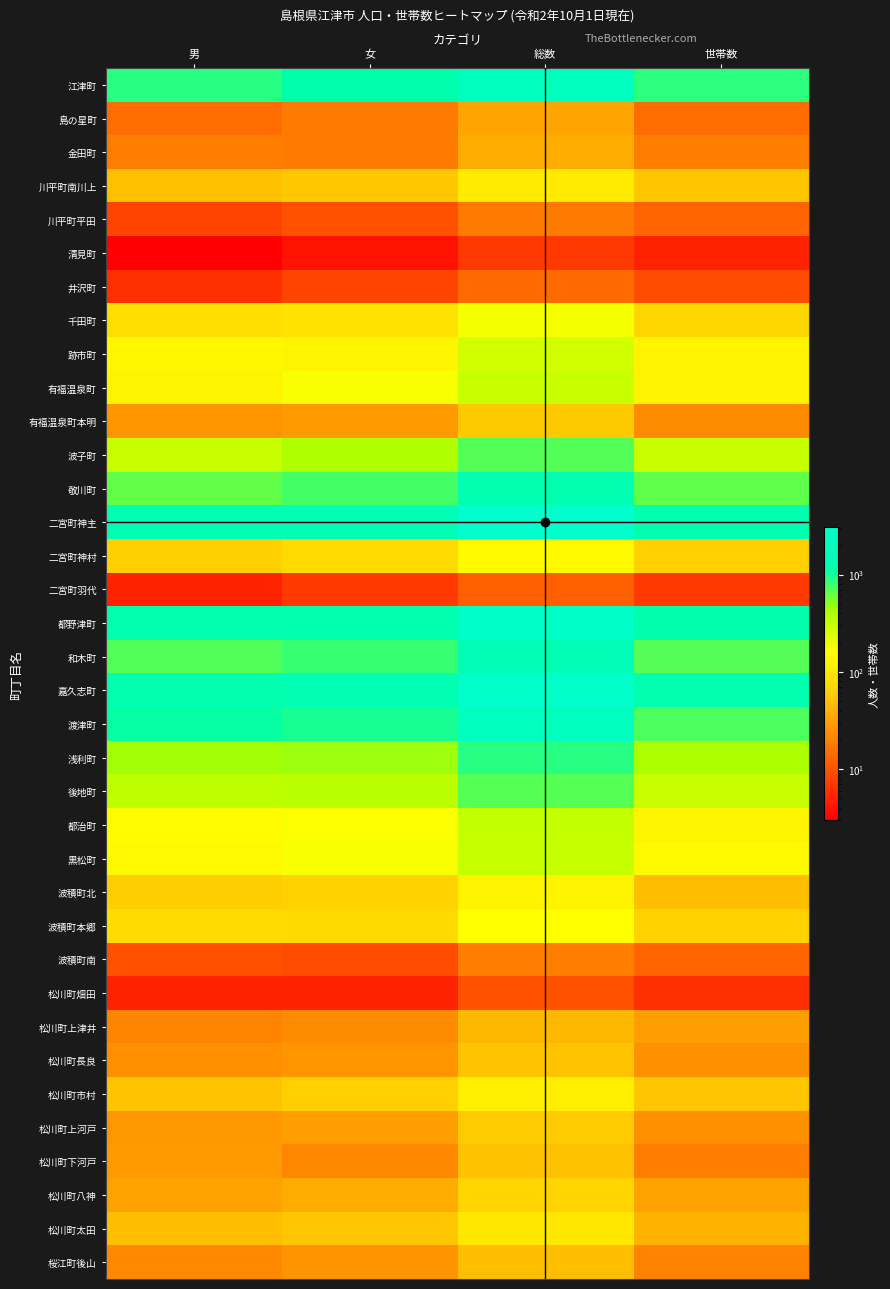

Reading right to left, what are all the values shown in this chart?

江津町: 世帯数=883	総数=2102	女=1194	男=908
島の星町: 世帯数=15	総数=33	女=18	男=15
金田町: 世帯数=19	総数=37	女=18	男=19
川平町南川上: 世帯数=54	総数=105	女=55	男=50
川平町平田: 世帯数=13	総数=18	女=10	男=8
清見町: 世帯数=5	総数=7	女=4	男=3
井沢町: 世帯数=9	総数=14	女=8	男=6
千田町: 世帯数=72	総数=177	女=92	男=85
跡市町: 世帯数=125	総数=262	女=129	男=133
有福温泉町: 世帯数=125	総数=296	女=168	男=128
有福温泉町本明: 世帯数=23	総数=56	女=29	男=27
波子町: 世帯数=298	総数=694	女=392	男=302
敬川町: 世帯数=655	総数=1411	女=771	男=640
二宮町神主: 世帯数=1290	総数=3076	女=1559	男=1517
二宮町神村: 世帯数=64	総数=141	女=78	男=63
二宮町羽代: 世帯数=7	総数=12	女=7	男=5
都野津町: 世帯数=1218	総数=2726	女=1408	男=1318
和木町: 世帯数=695	総数=1535	女=825	男=710
嘉久志町: 世帯数=1321	総数=2841	女=1497	男=1344
渡津町: 世帯数=728	総数=2092	女=994	男=1098
浅利町: 世帯数=418	総数=898	女=457	男=441
後地町: 世帯数=298	総数=686	女=354	男=332
都治町: 世帯数=128	総数=311	女=161	男=150
黒松町: 世帯数=141	総数=304	女=167	男=137
波積町北: 世帯数=49	総数=127	女=66	男=61
波積町本郷: 世帯数=67	総数=157	女=77	男=80
波積町南: 世帯数=13	総数=19	女=9	男=10
松川町畑田: 世帯数=6	総数=10	女=5	男=5
松川町上津井: 世帯数=30	総数=44	女=23	男=21
松川町長良: 世帯数=25	総数=52	女=27	男=25
松川町市村: 世帯数=53	総数=115	女=63	男=52
松川町上河戸: 世帯数=25	総数=58	女=30	男=28
松川町下河戸: 世帯数=19	総数=51	女=22	男=29
松川町八神: 世帯数=32	総数=69	女=37	男=32
松川町太田: 世帯数=41	総数=101	女=53	男=48
桜江町後山: 世帯数=20	総数=48	女=26	男=22